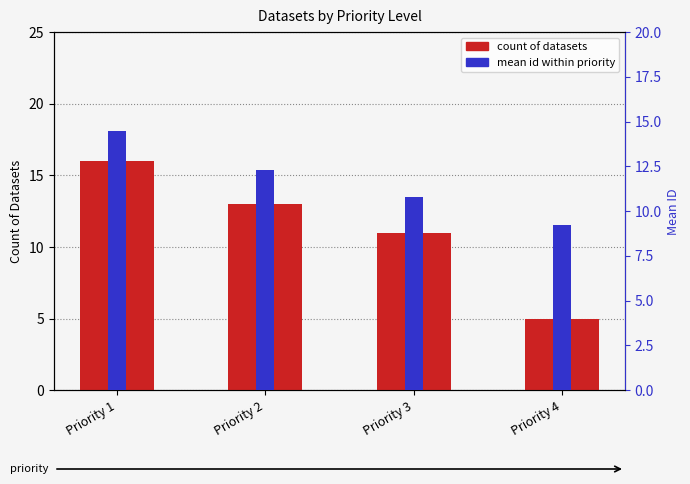

Which series has the largest range (max minus min)?

count of datasets